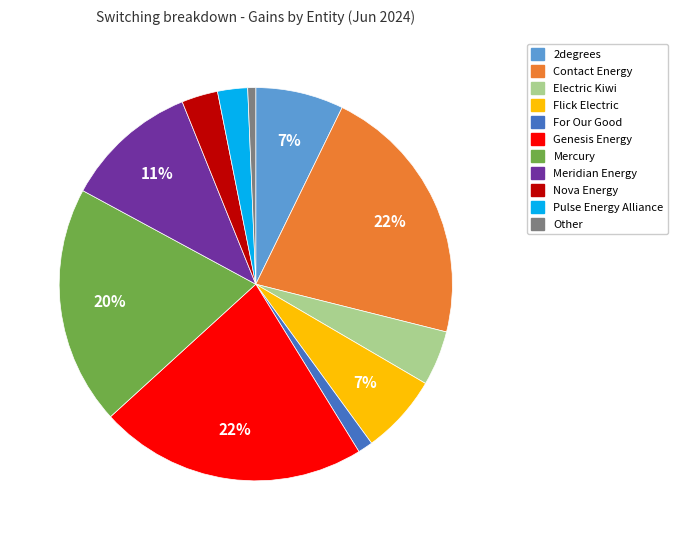

How many segments does this pie chart have?

11